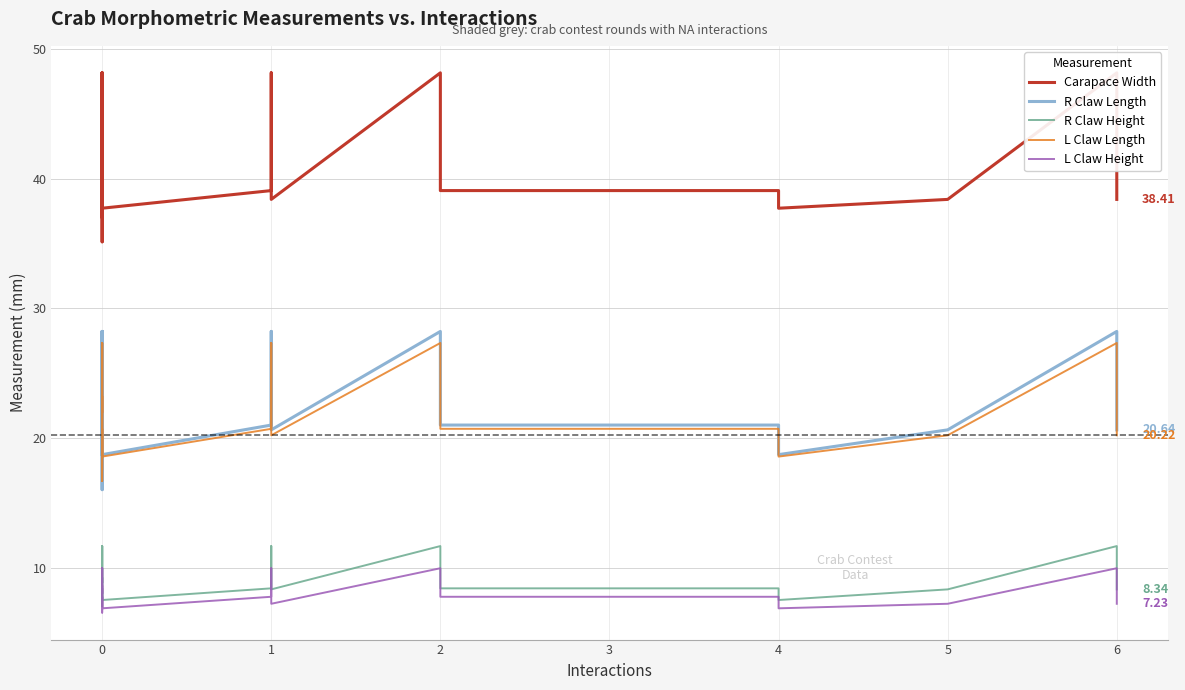

True or false: L Claw Height and R Claw Height cross at least once.

False